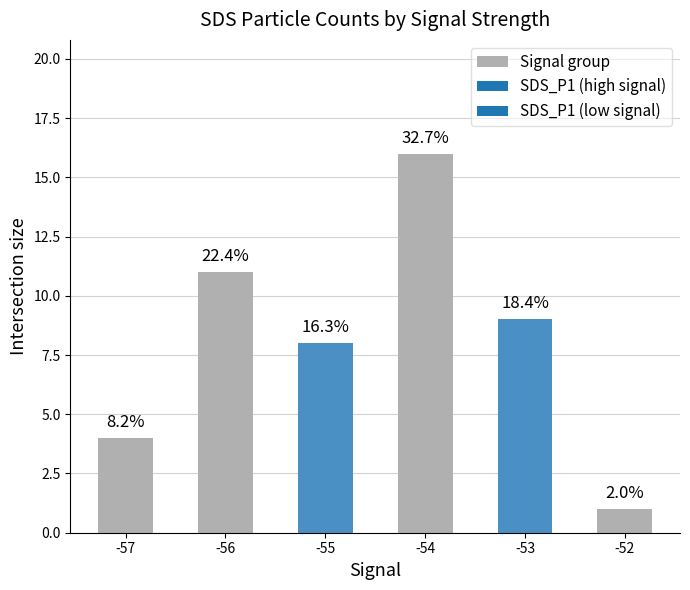

How many bars are there in total?

6